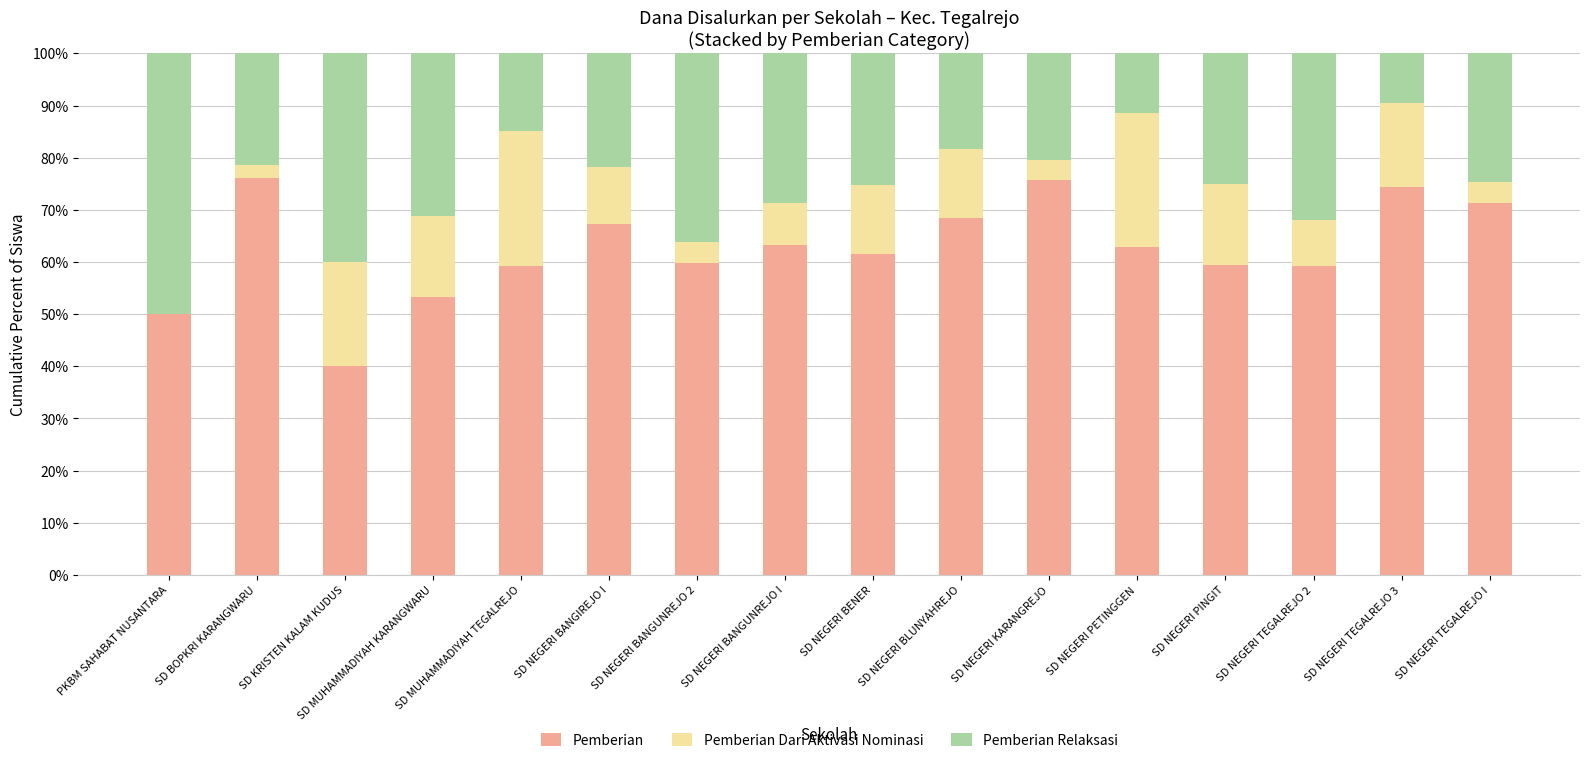

What is the sum of all Pemberian values?

1001.6